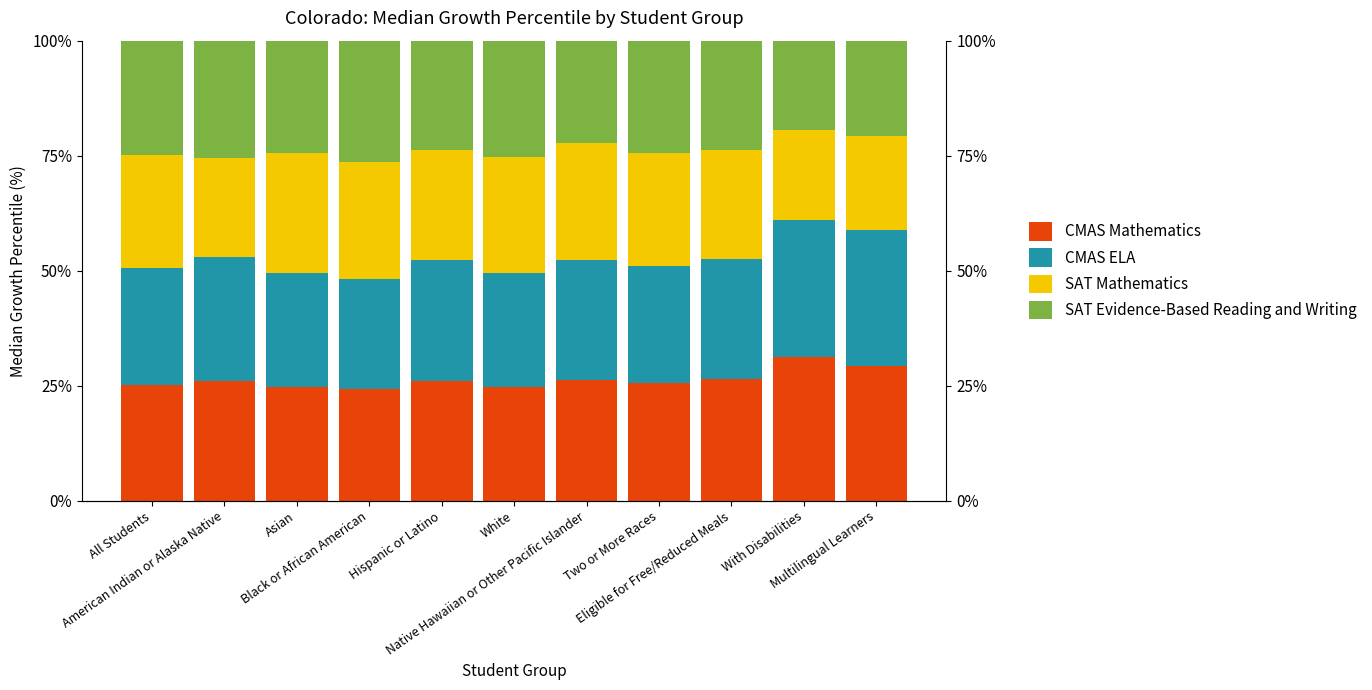

What is the maximum value shown in the chart?

31.2